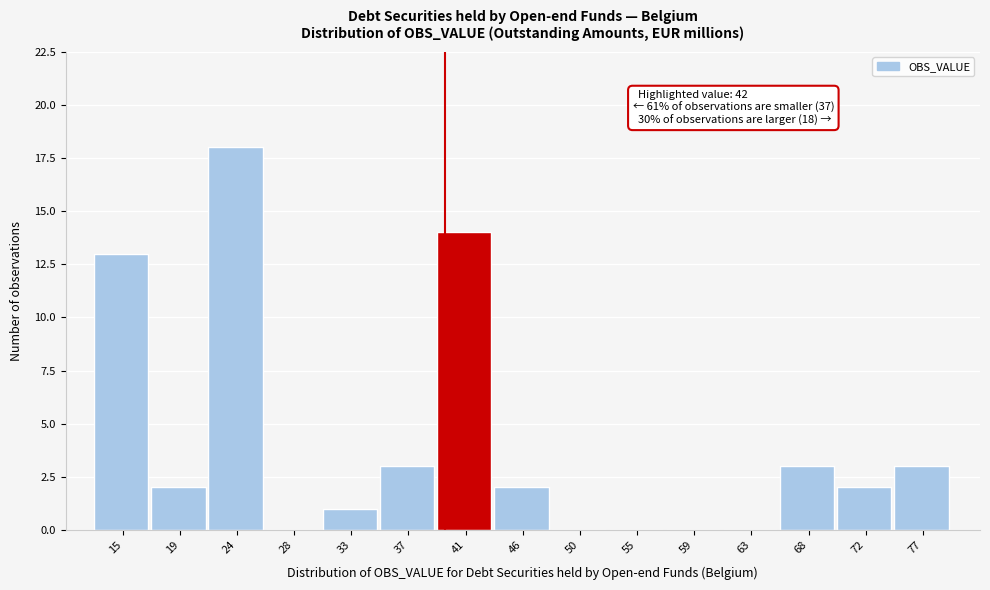

Reading right to left, transcribe all the data shown in this chart.

77=3	72=2	68=3	63=0	59=0	55=0	50=0	46=2	41=14	37=3	33=1	28=0	24=18	19=2	15=13